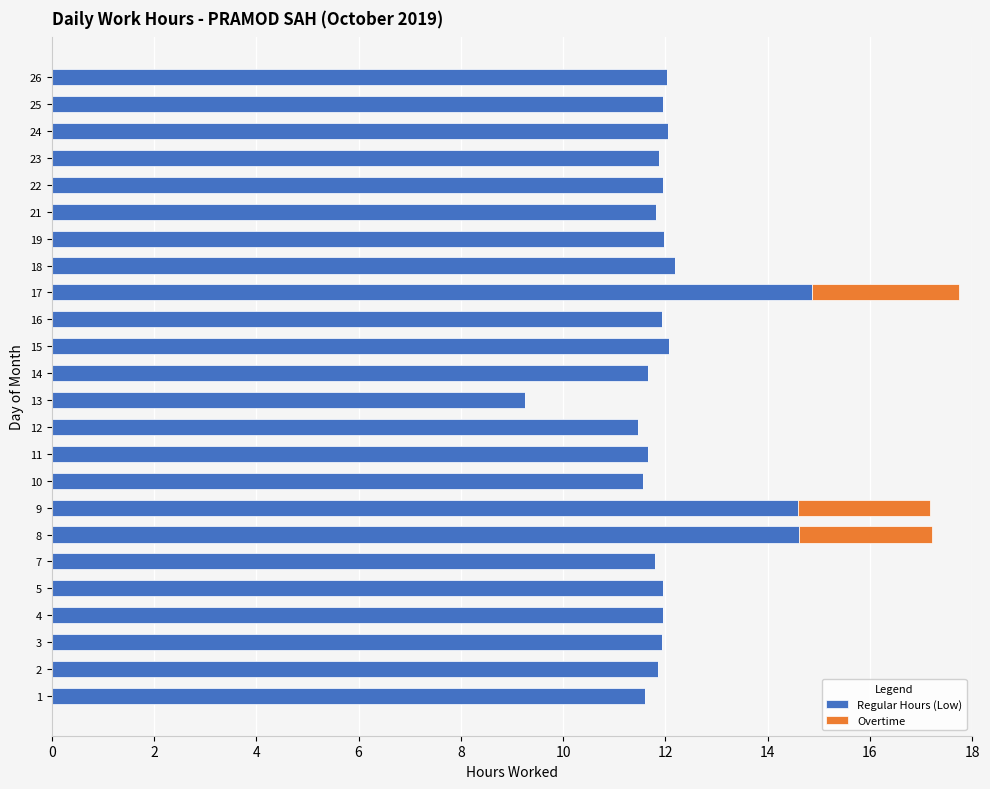

The Regular Hours (Low) series shows 5.5 at 17. True or false?

False